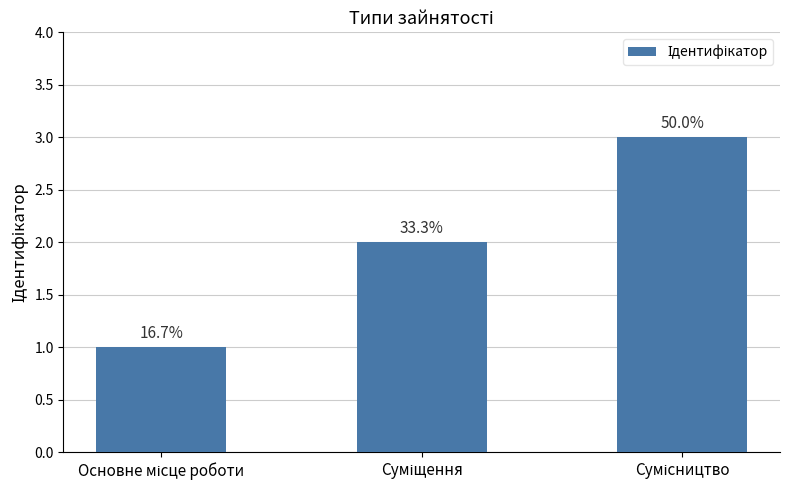

Between Основне місце роботи and Суміщення, which is larger?

Суміщення